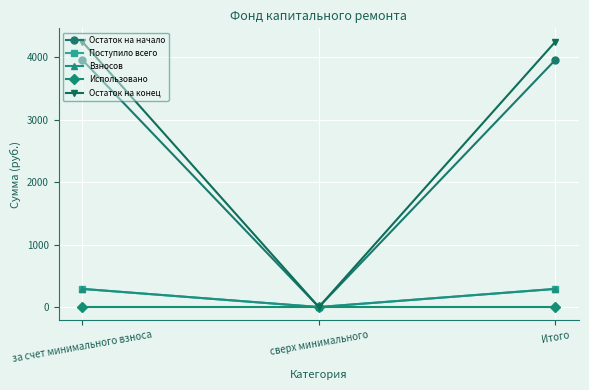

Does the chart have visible grid lines?

Yes